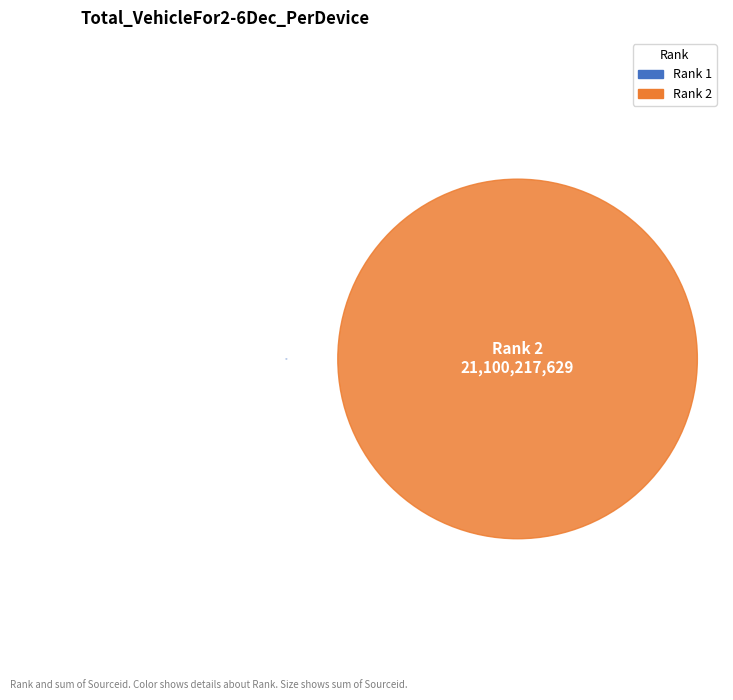

What is the majority slice?

Rank 2